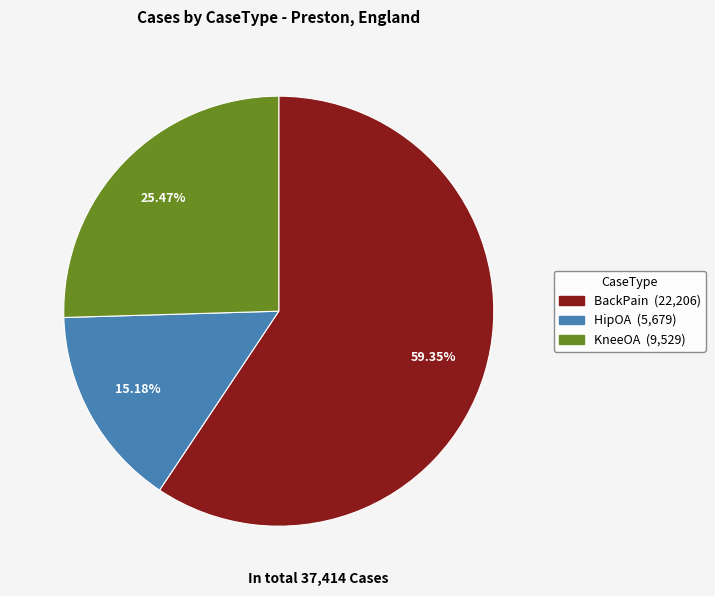

How much of the chart is everything except KneeOA?

74.5%